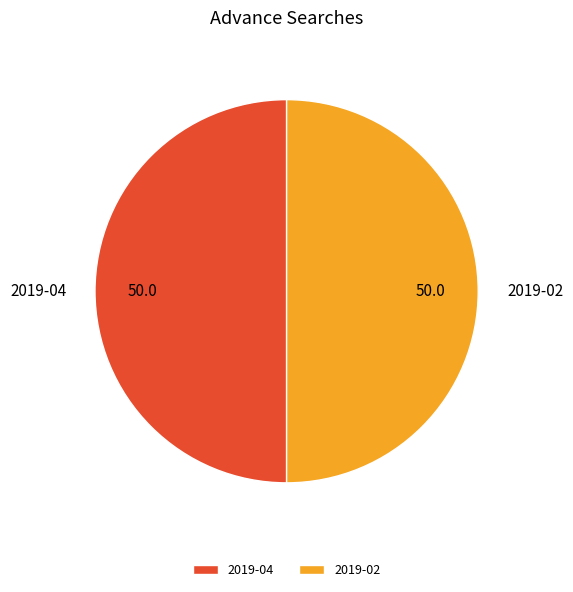

Combined, do 2019-02 and 2019-04 account for over 50%?

Yes